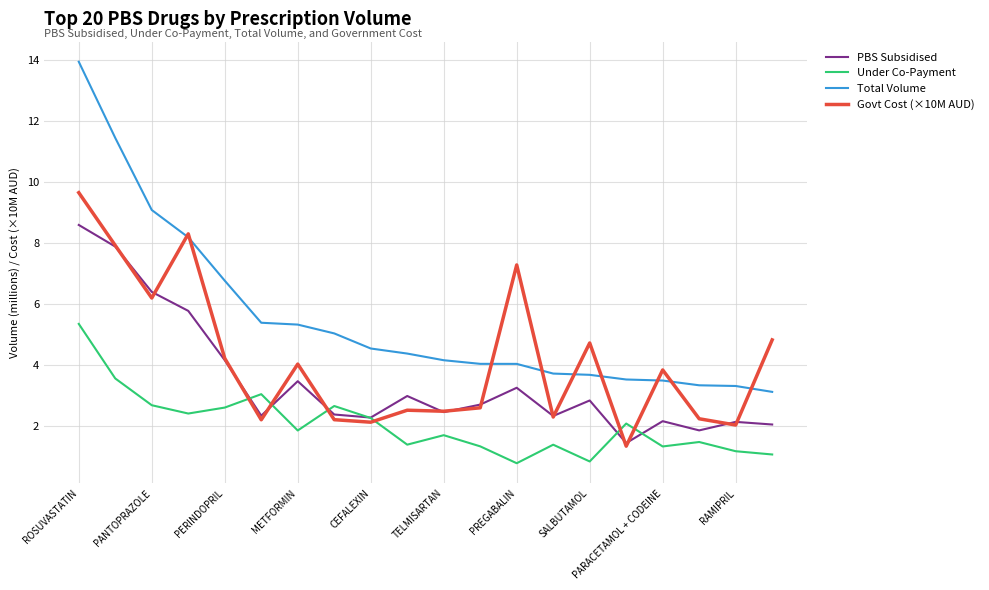

Which series has the largest total across all categories?

Total Volume